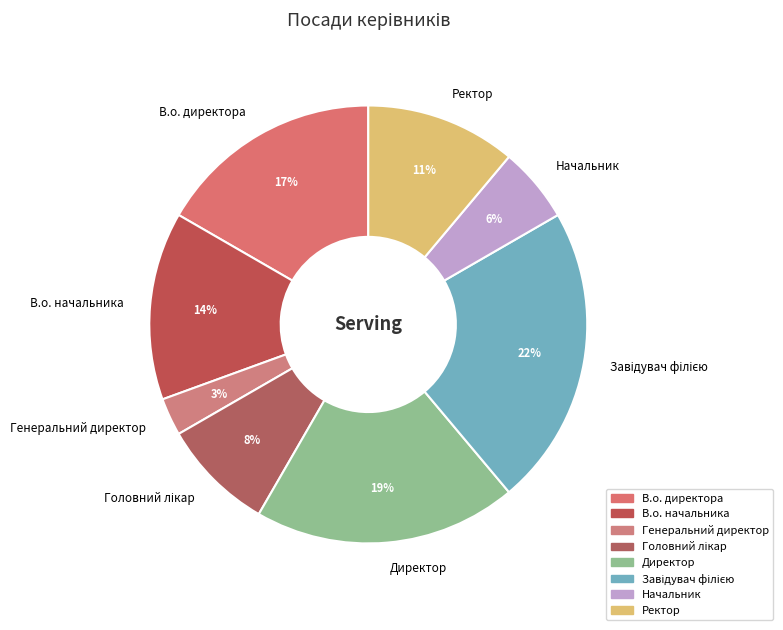

To the nearest percent, what is the combined percentage of Директор and В.о. директора?

36%